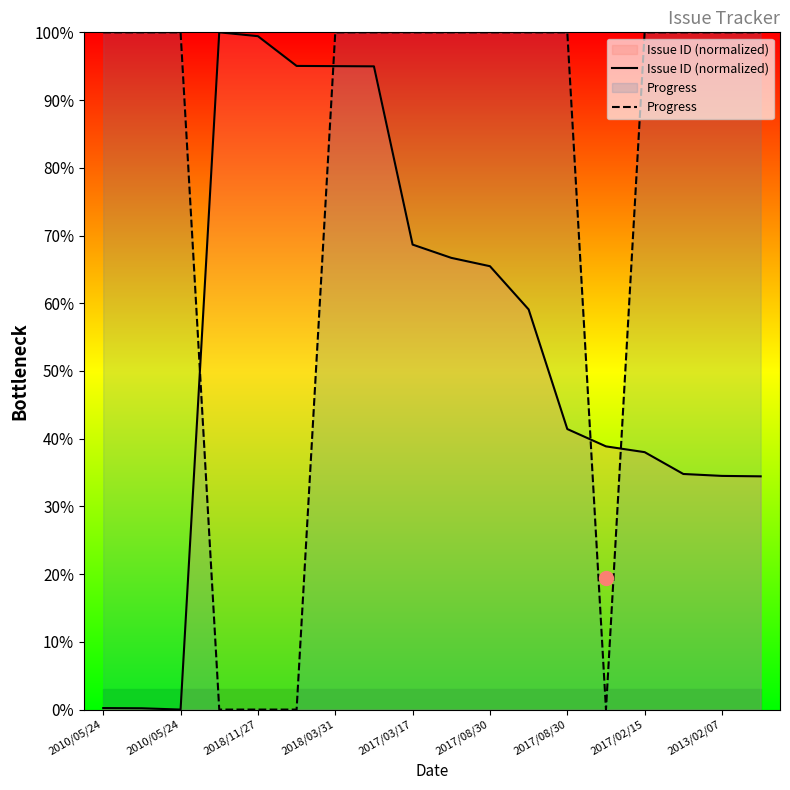

The Issue ID (normalized) series shows 59.1 at 11. True or false?

True